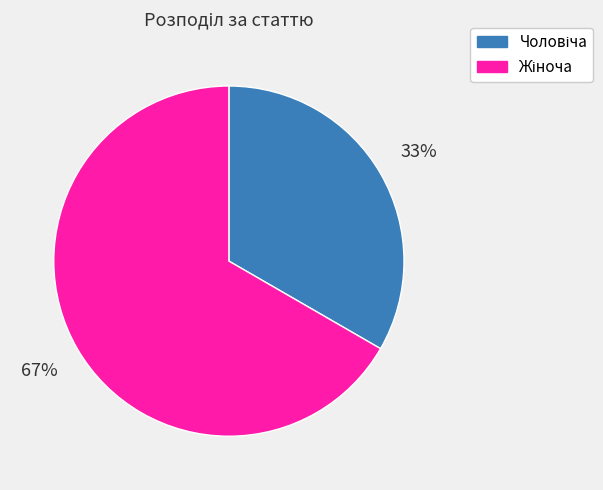

Is there any slice that represents more than half of the pie?

Yes